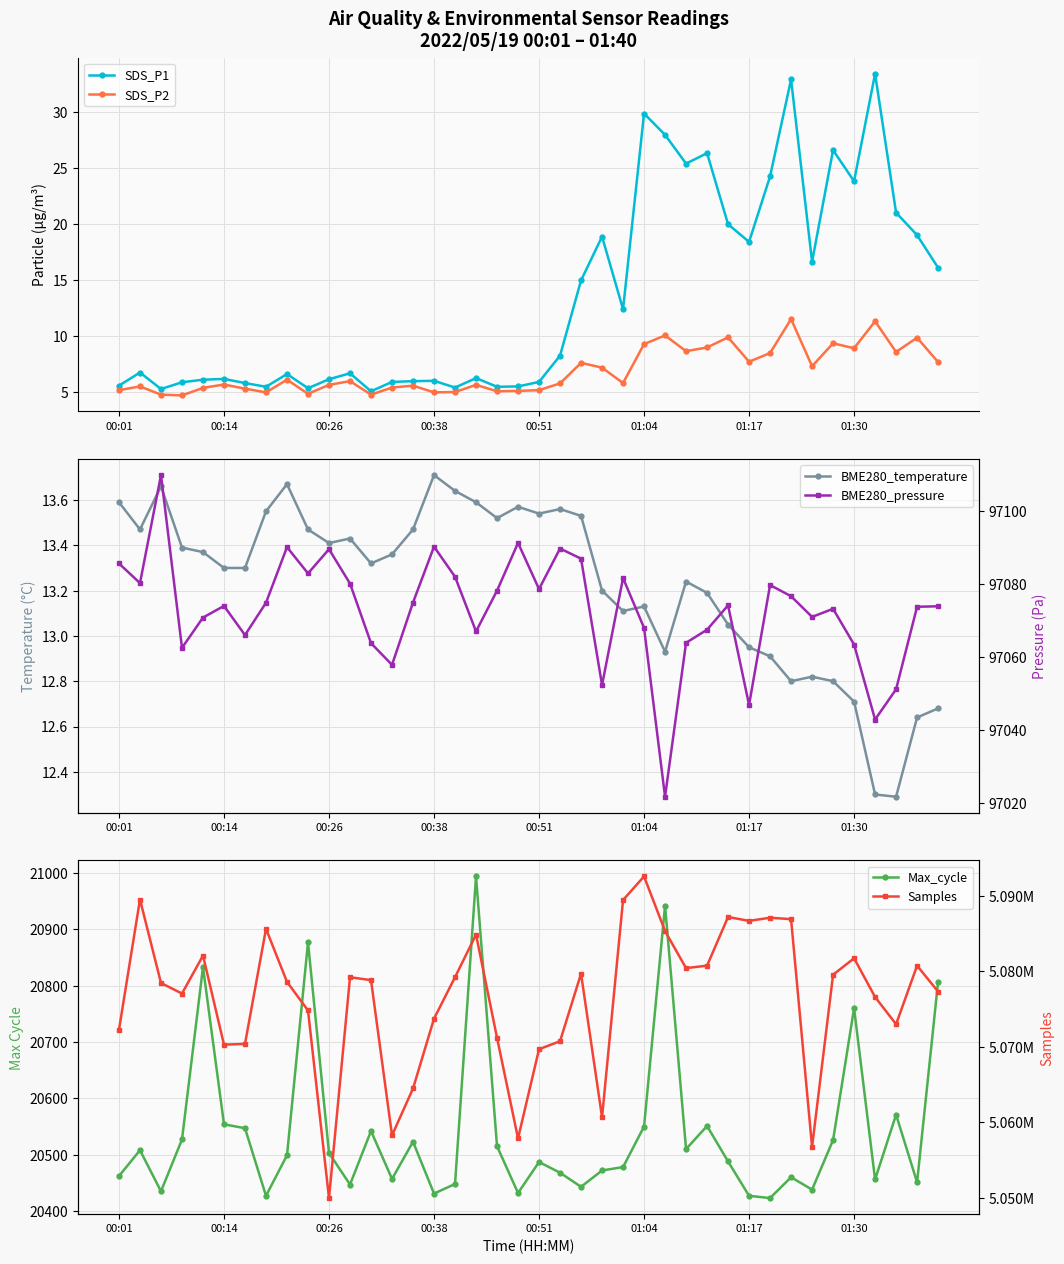

List the series in order of their peak value, lowest first.

SDS_P2, BME280_temperature, SDS_P1, Max_cycle, BME280_pressure, Samples